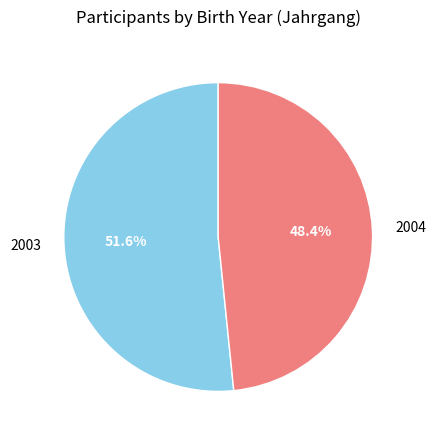

Between 2004 and 2003, which is larger?

2003